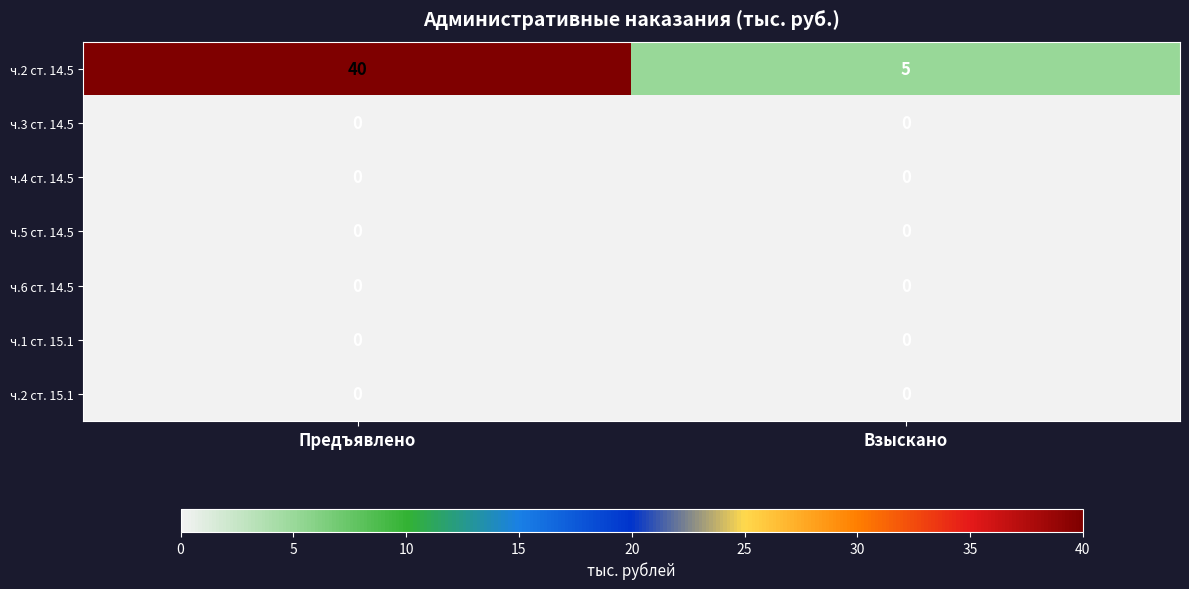

Which category has the highest value across all series?

Предъявлено